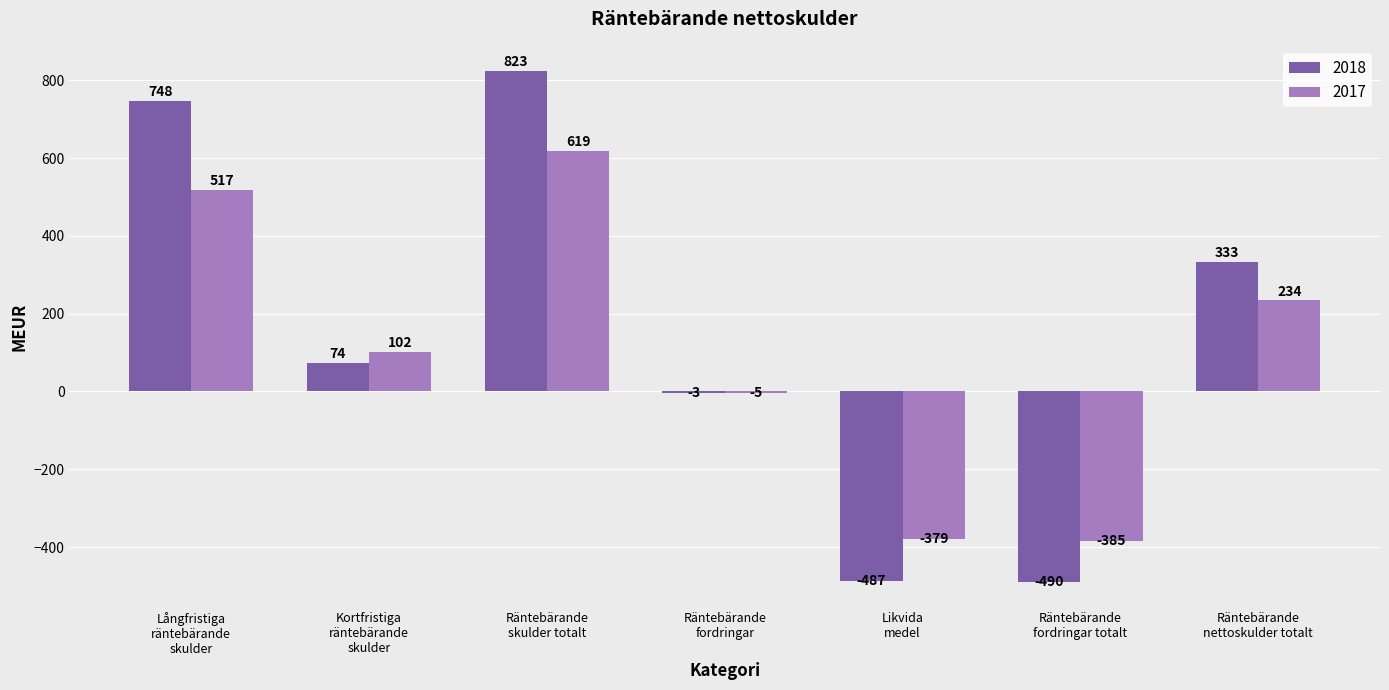

Which category has the highest value in the 2017 series?

Räntebärande
skulder totalt